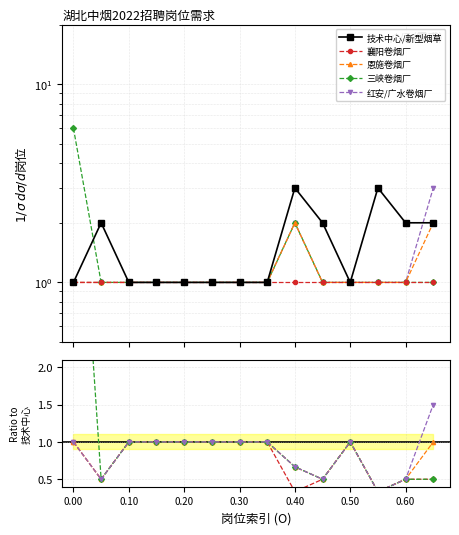

Which series has the widest spread of values?

三峡卷烟厂